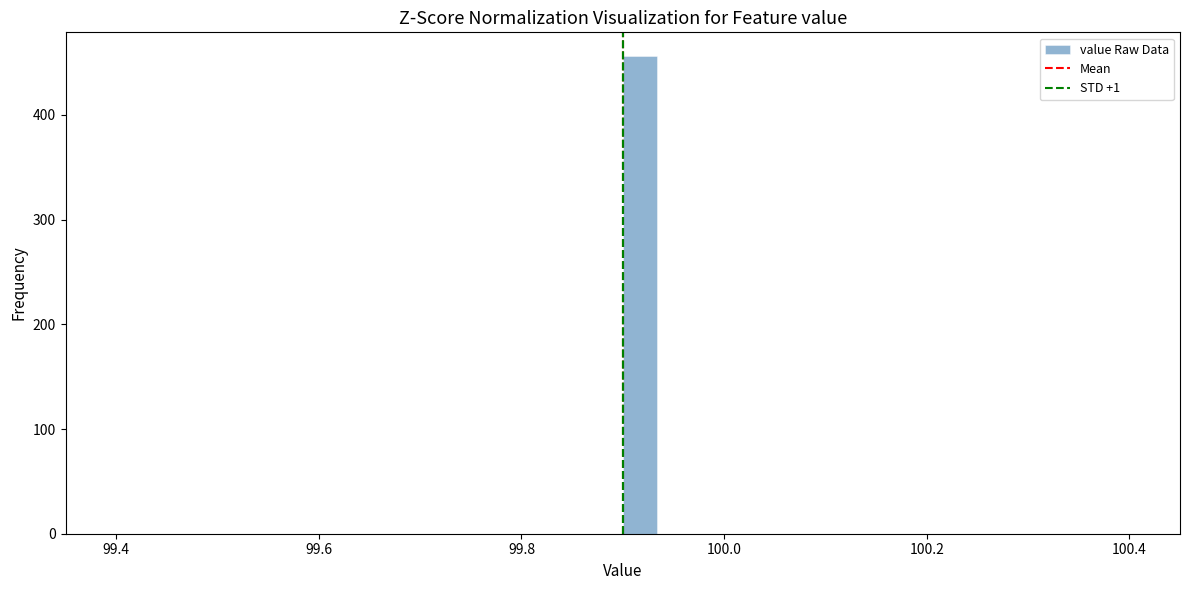

Around what value on the x-axis is the tallest bar? Give the approximate position of its centre, as read against the axis.

99.92